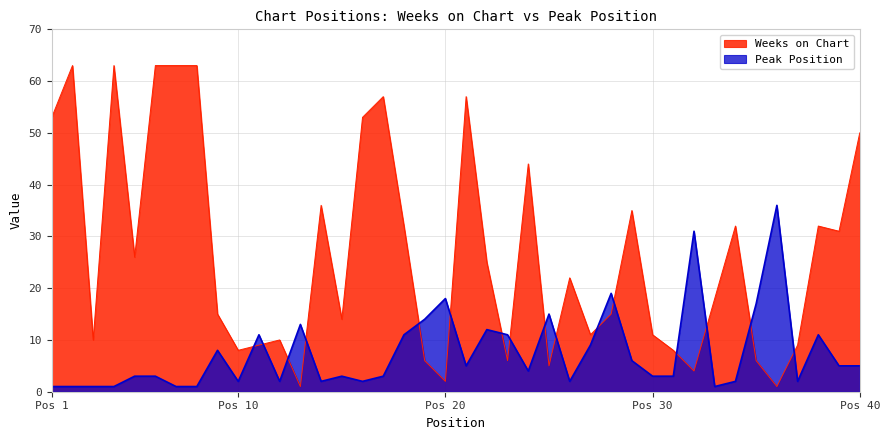

What is the value of the Peak Position point at the 21st from the left?

5